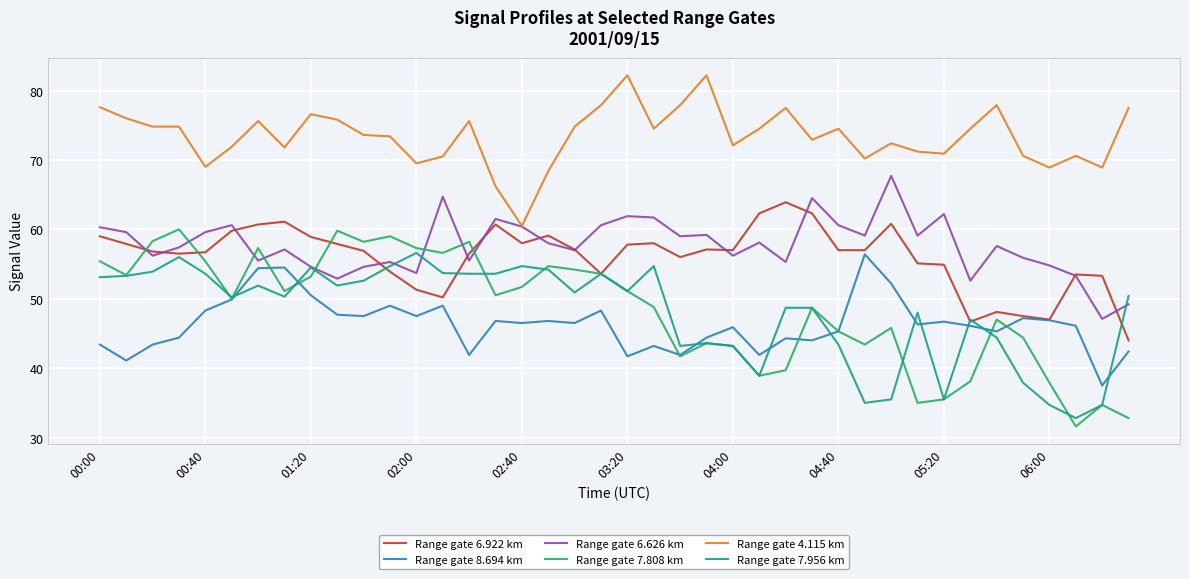

True or false: Range gate 4.115 km and Range gate 6.922 km intersect in this chart.

False